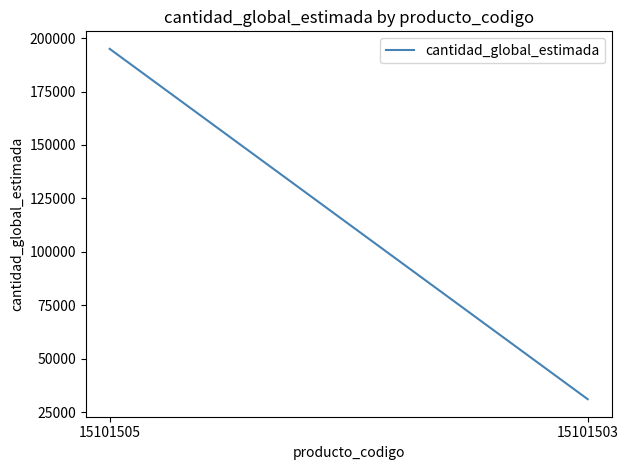

How many data points are less than 195000?

1